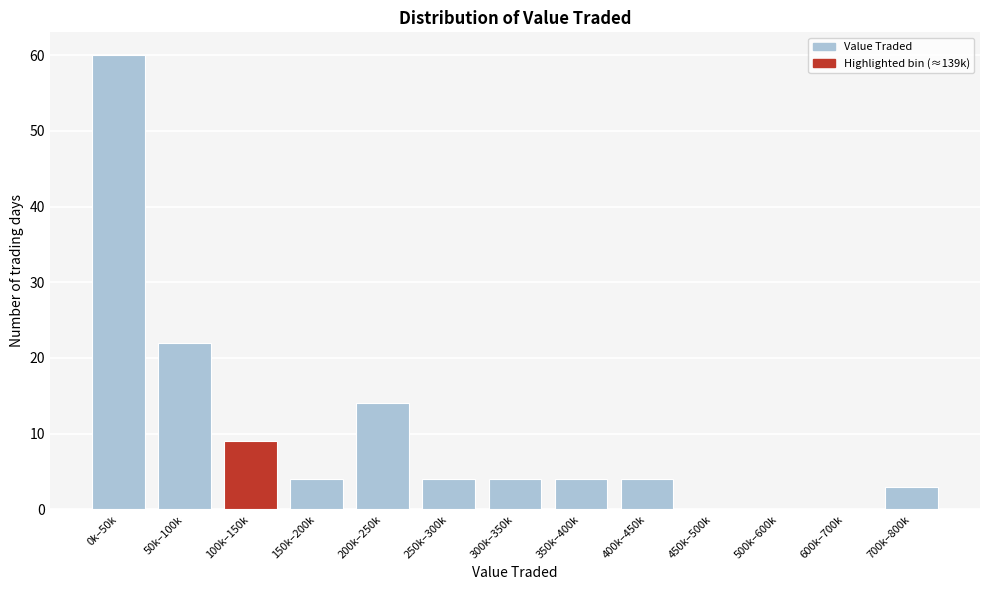

Reading left to right, what are all the values shown in this chart?

0k–50k=60	50k–100k=22	100k–150k=9	150k–200k=4	200k–250k=14	250k–300k=4	300k–350k=4	350k–400k=4	400k–450k=4	450k–500k=0	500k–600k=0	600k–700k=0	700k–800k=3